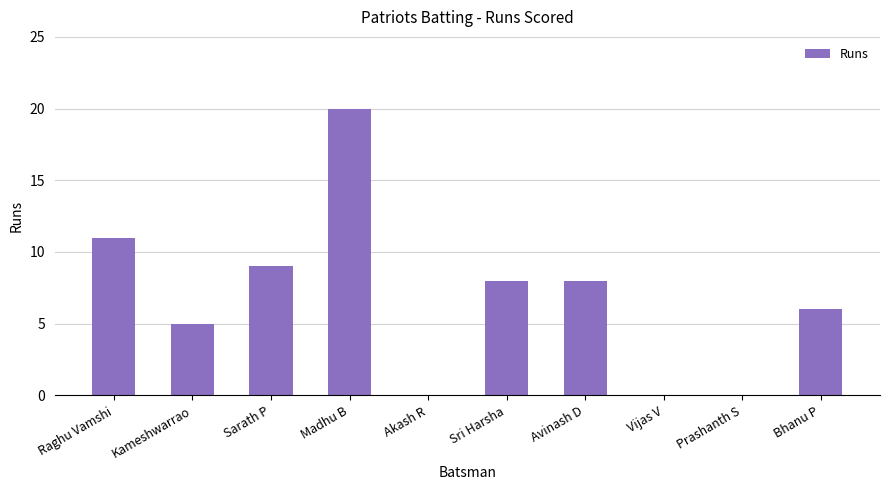

What is the sum of all values?

67